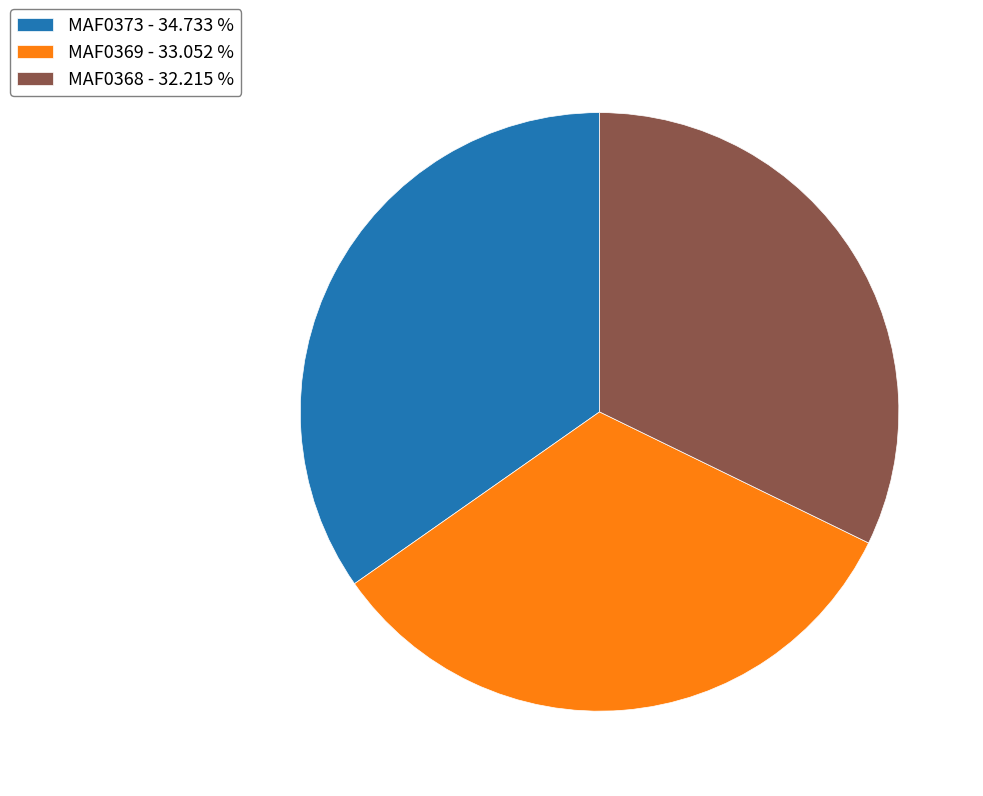

Which has a higher value, MAF0369 or MAF0368?

MAF0369